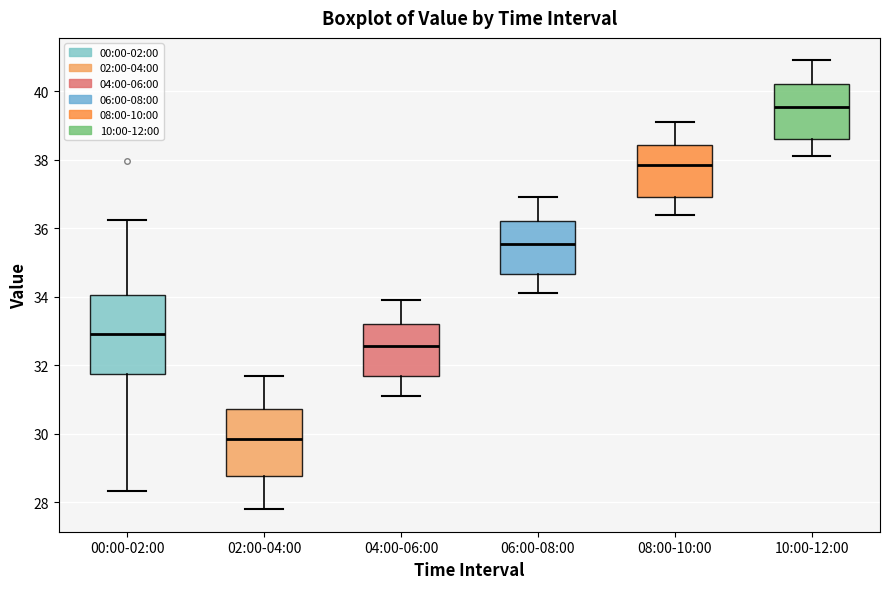

Where does the upper whisker of the box for 10:00-12:00 end on the y-axis? The values are not printed on the chart, so give them approximately, as read against the axis.

41.0